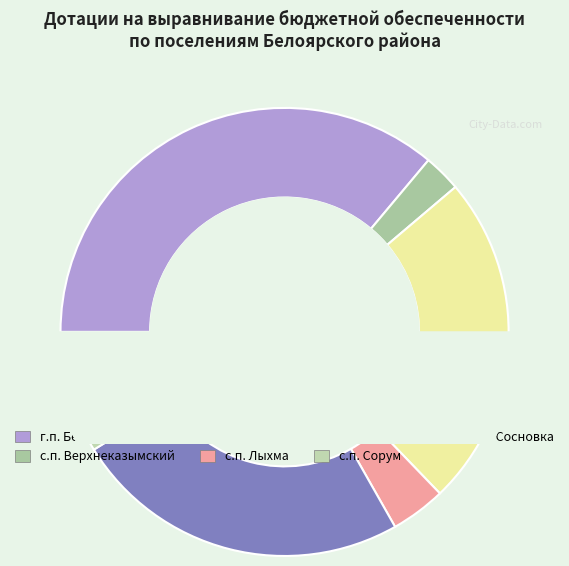

The городское поселение Белоярский slice represents 36% of the pie. True or false?

True